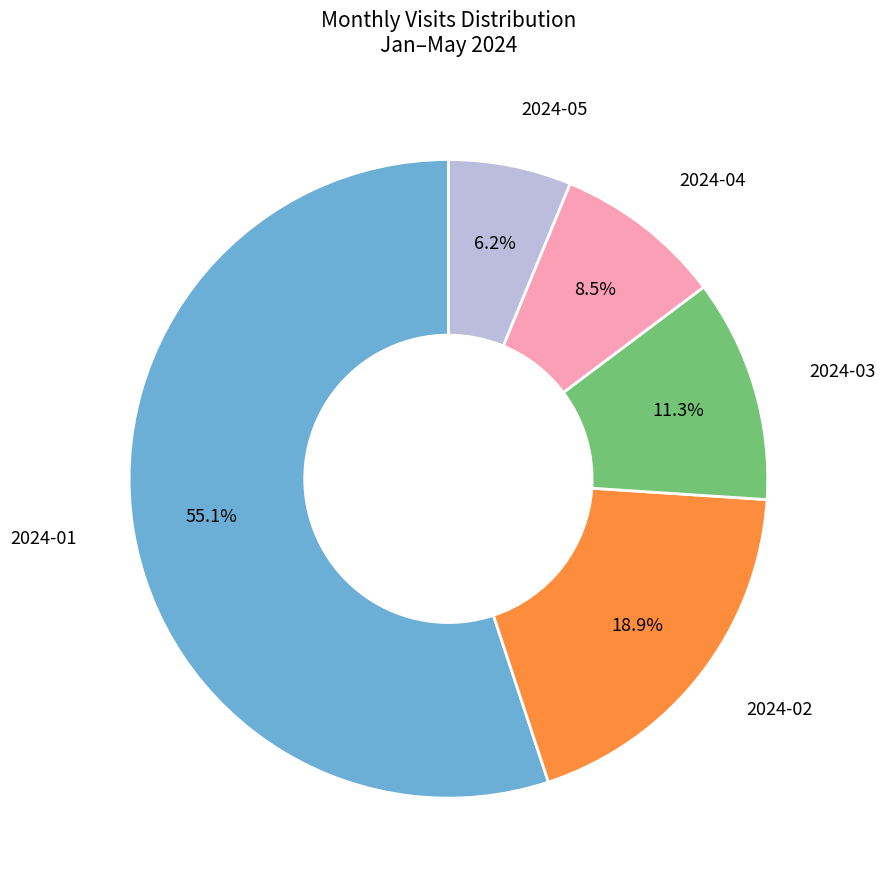

Does any single category account for the majority?

Yes